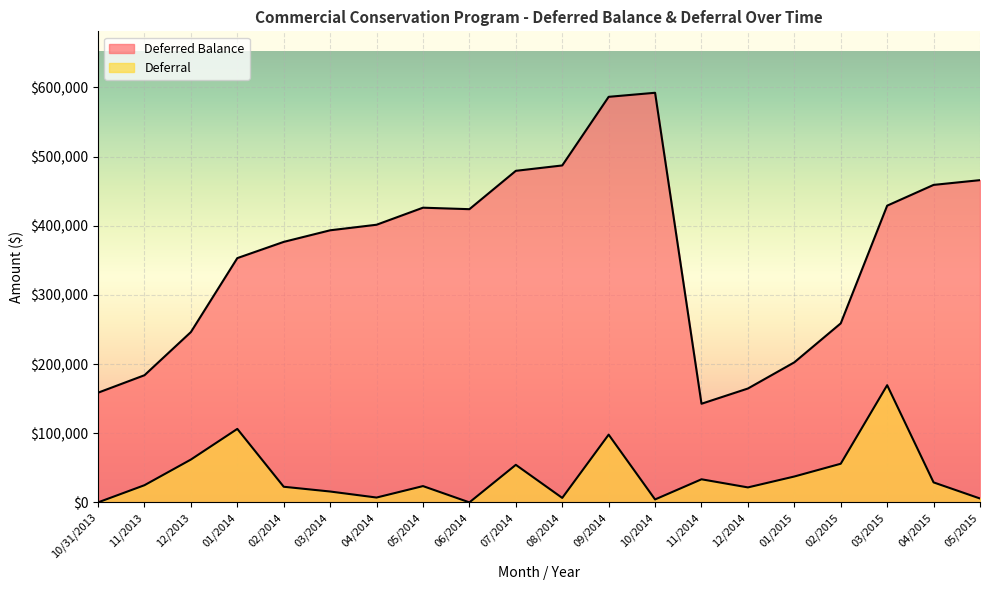

What is the highest value of the Deferred Balance series?

592205.6